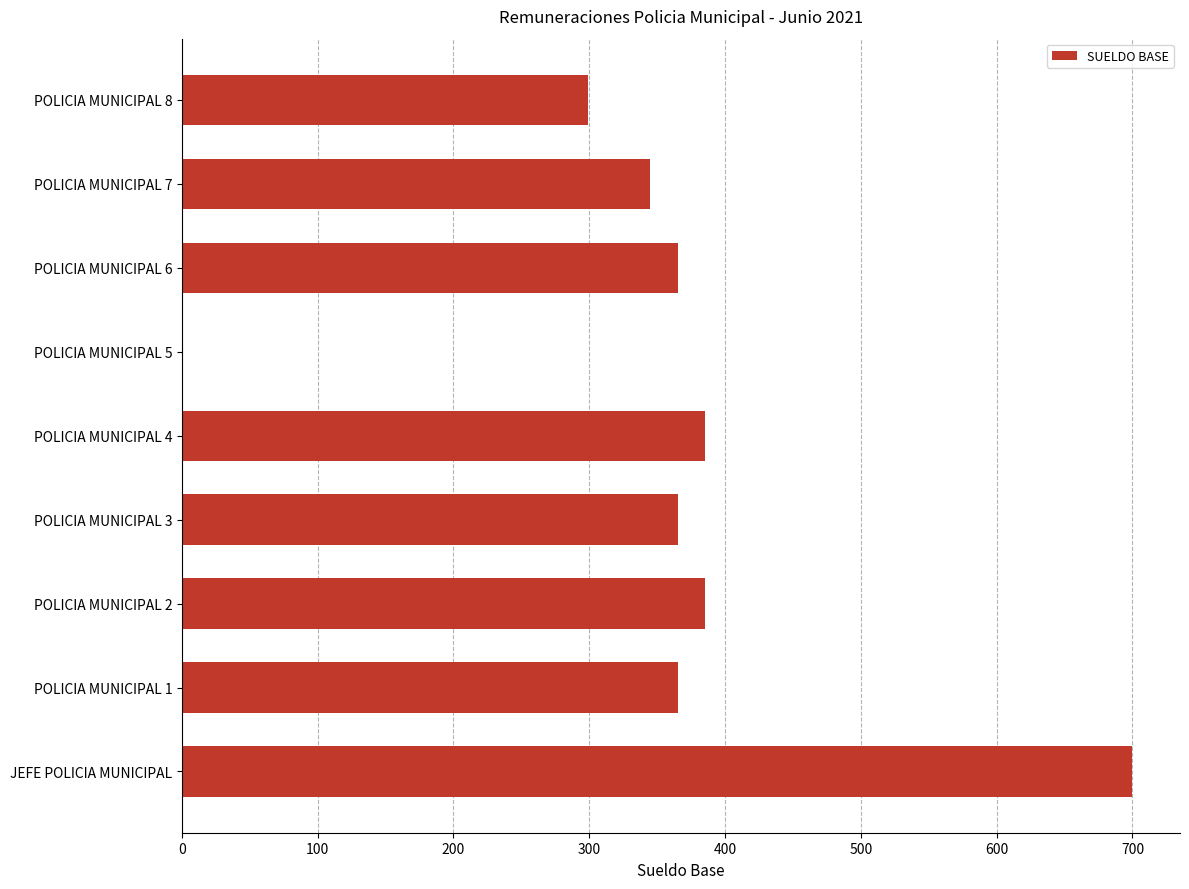

The value at POLICIA MUNICIPAL 7 is 345. True or false?

True